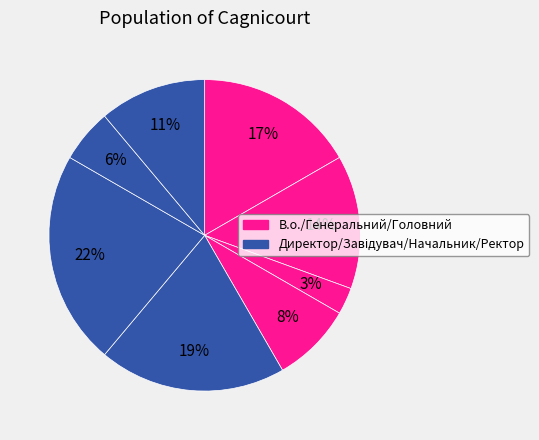

How many slices are in this pie chart?

8